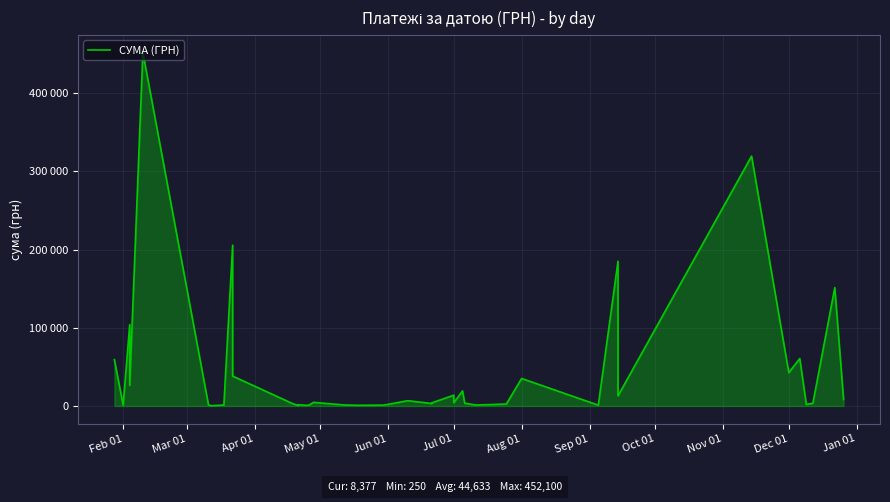

Does the chart display data point markers on the line(s)?

No